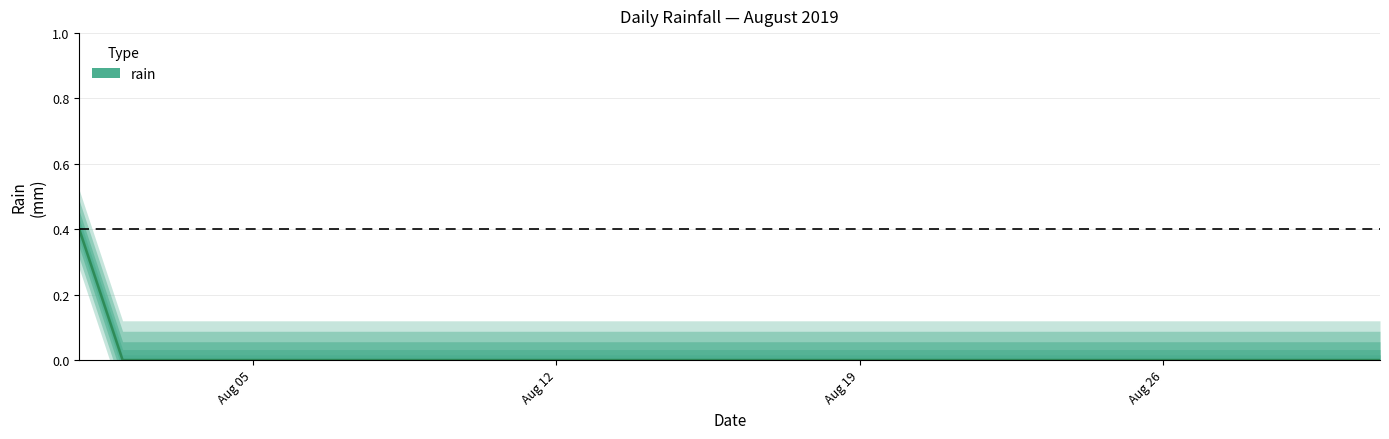

True or false: the data shows 0.2 at Aug 26.

False